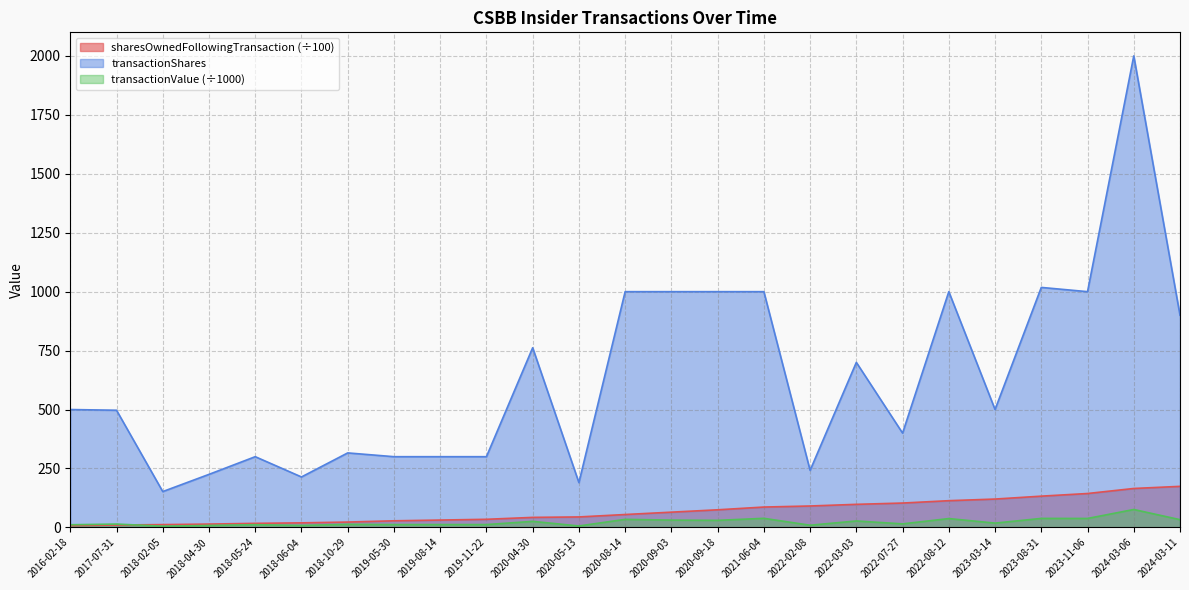

List the labels in order of transactionValue value, largest first.

2024-03-06, 2021-06-04, 2023-08-31, 2023-11-06, 2022-08-12, 2020-08-14, 2024-03-11, 2020-09-03, 2020-09-18, 2022-03-03, 2020-04-30, 2023-03-14, 2022-07-27, 2017-07-31, 2018-10-29, 2019-08-14, 2019-05-30, 2019-11-22, 2018-05-24, 2016-02-18, 2022-02-08, 2018-06-04, 2018-04-30, 2020-05-13, 2018-02-05